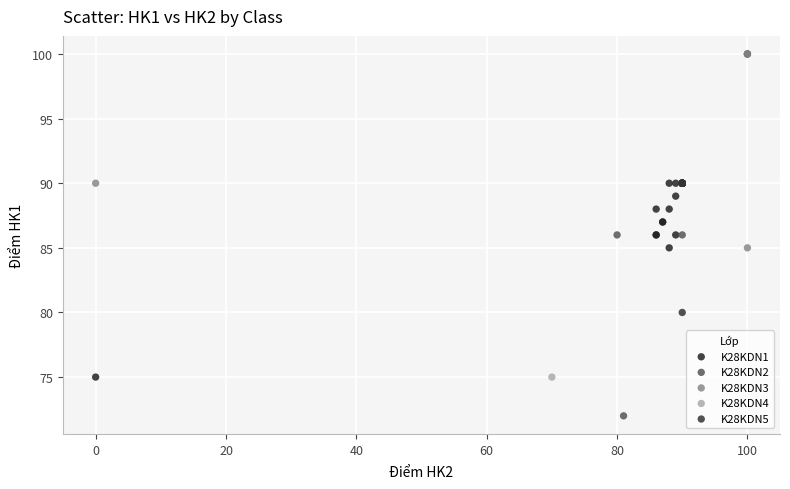

Which series has the largest Y range (max minus min)?

K28KDN2